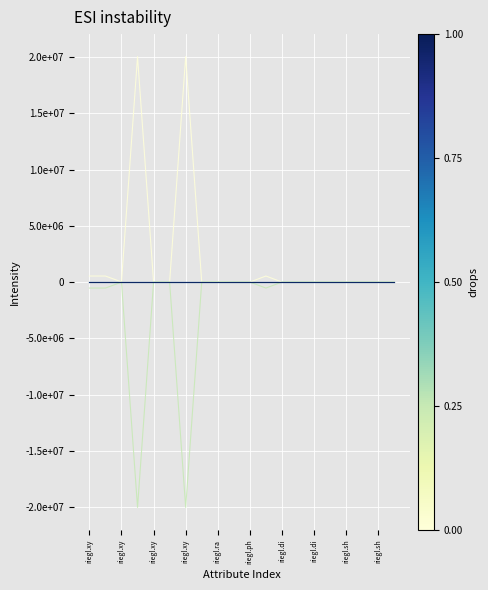

The value of Default at riegl.ph is 0.0. True or false?

True